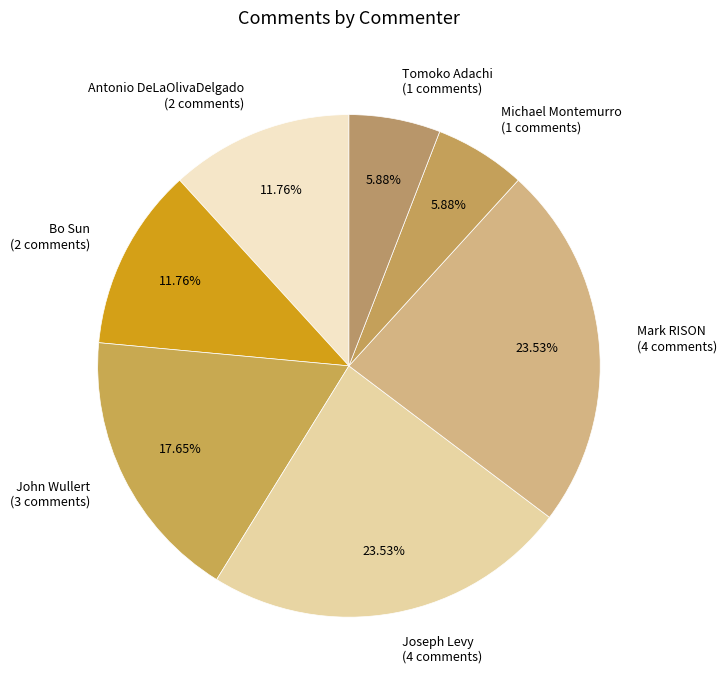

Which has a higher value, Michael Montemurro (1 comments) or Mark RISON (4 comments)?

Mark RISON (4 comments)